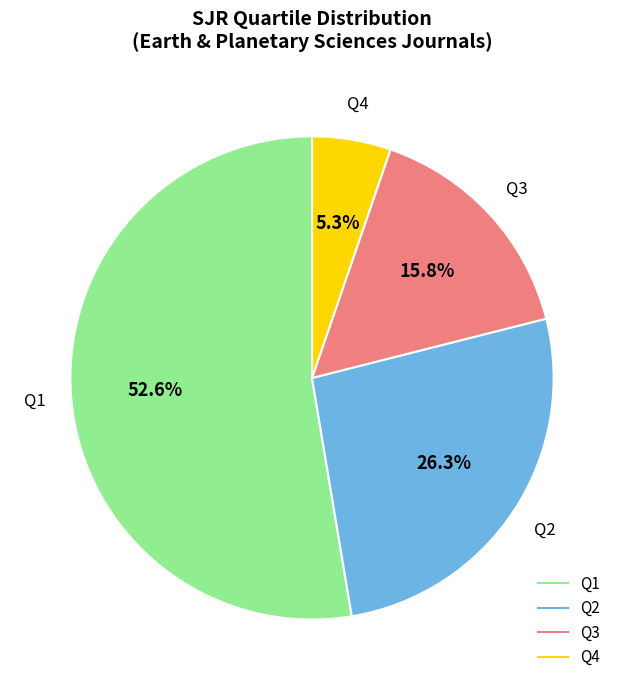

To the nearest percent, what is the combined percentage of Q1 and Q2?

79%